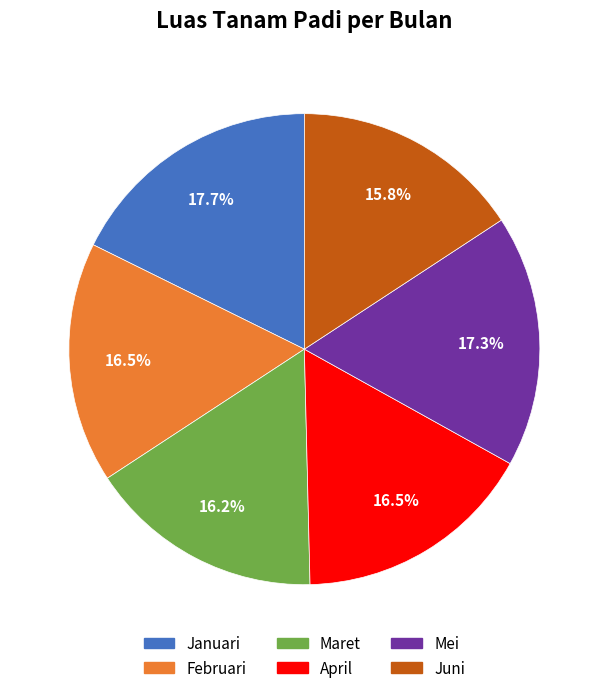

What percentage is NOT represented by Juni?

84.2%